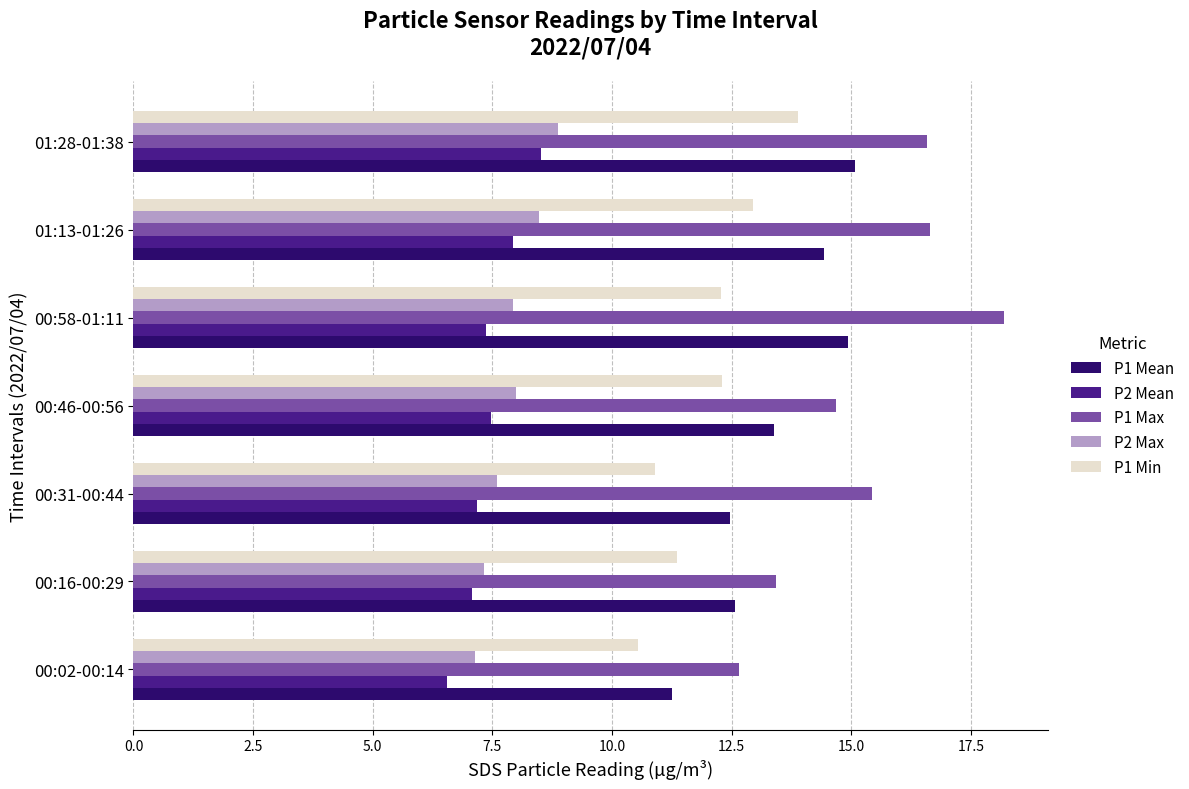

What is the difference between the maximum and second lowest values in the P1 Min series?

3.0